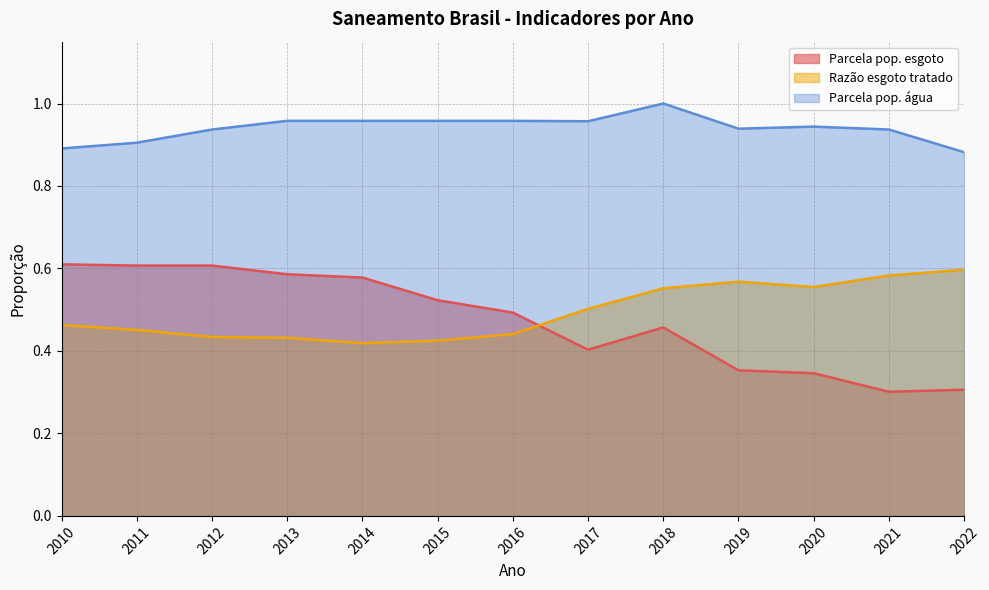

Does the chart have visible grid lines?

Yes